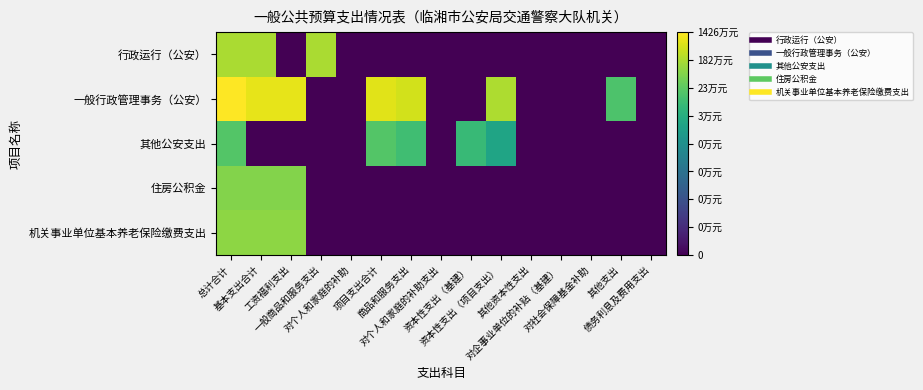

Reading right to left, extract all data points from this chart.

行政运行（公安）: 债务利息及费用支出=0.0	其他支出=0.0	对社会保障基金补助=0.0	对企事业单位的补贴（基建）=0.0	其他资本性支出=0.0	资本性支出（项目支出）=0.0	资本性支出（基建）=0.0	对个人和家庭的补助支出=0.0	商品和服务支出=0.0	项目支出合计=0.0	对个人和家庭的补助=0.0	一般商品和服务支出=6.2	工资福利支出=0.0	基本支出合计=6.2	总计合计=6.2
一般行政管理事务（公安）: 债务利息及费用支出=0.0	其他支出=5.2	对社会保障基金补助=0.0	对企事业单位的补贴（基建）=0.0	其他资本性支出=0.0	资本性支出（项目支出）=6.3	资本性支出（基建）=0.0	对个人和家庭的补助支出=0.0	商品和服务支出=6.7	项目支出合计=6.8	对个人和家庭的补助=0.0	一般商品和服务支出=0.0	工资福利支出=6.9	基本支出合计=6.9	总计合计=7.2
其他公安支出: 债务利息及费用支出=0.0	其他支出=0.0	对社会保障基金补助=0.0	对企事业单位的补贴（基建）=0.0	其他资本性支出=0.0	资本性支出（项目支出）=4.2	资本性支出（基建）=4.8	对个人和家庭的补助支出=0.0	商品和服务支出=5.0	项目支出合计=5.2	对个人和家庭的补助=0.0	一般商品和服务支出=0.0	工资福利支出=0.0	基本支出合计=0.0	总计合计=5.2
住房公积金: 债务利息及费用支出=0.0	其他支出=0.0	对社会保障基金补助=0.0	对企事业单位的补贴（基建）=0.0	其他资本性支出=0.0	资本性支出（项目支出）=0.0	资本性支出（基建）=0.0	对个人和家庭的补助支出=0.0	商品和服务支出=0.0	项目支出合计=0.0	对个人和家庭的补助=0.0	一般商品和服务支出=0.0	工资福利支出=5.8	基本支出合计=5.8	总计合计=5.8
机关事业单位基本养老保险缴费支出: 债务利息及费用支出=0.0	其他支出=0.0	对社会保障基金补助=0.0	对企事业单位的补贴（基建）=0.0	其他资本性支出=0.0	资本性支出（项目支出）=0.0	资本性支出（基建）=0.0	对个人和家庭的补助支出=0.0	商品和服务支出=0.0	项目支出合计=0.0	对个人和家庭的补助=0.0	一般商品和服务支出=0.0	工资福利支出=5.9	基本支出合计=5.9	总计合计=5.9